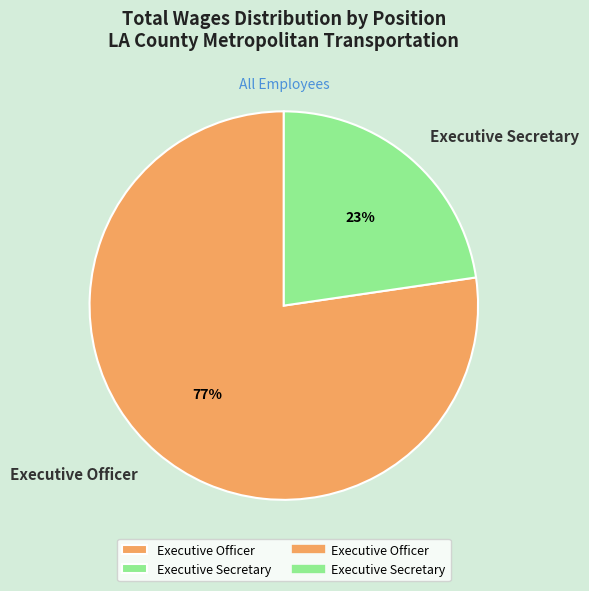

True or false: Executive Secretary accounts for 9% of the total.

False